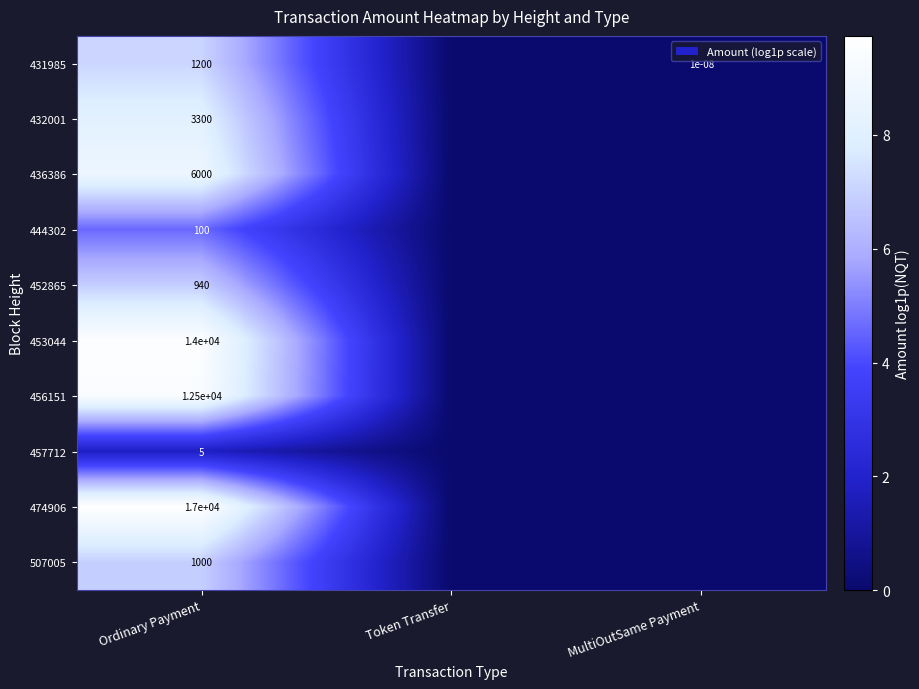

At which category is the sum across all series the highest?

Ordinary Payment